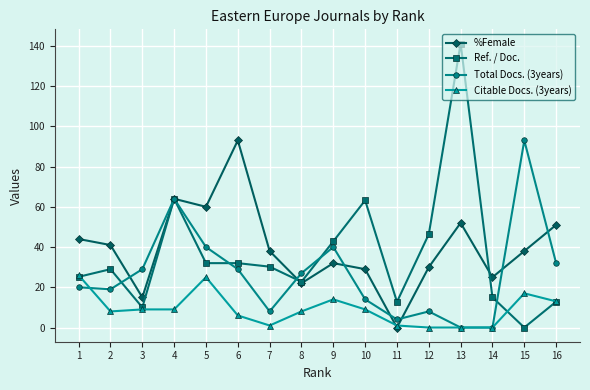

True or false: Ref. / Doc. has more than 1 interior local peaks.

True